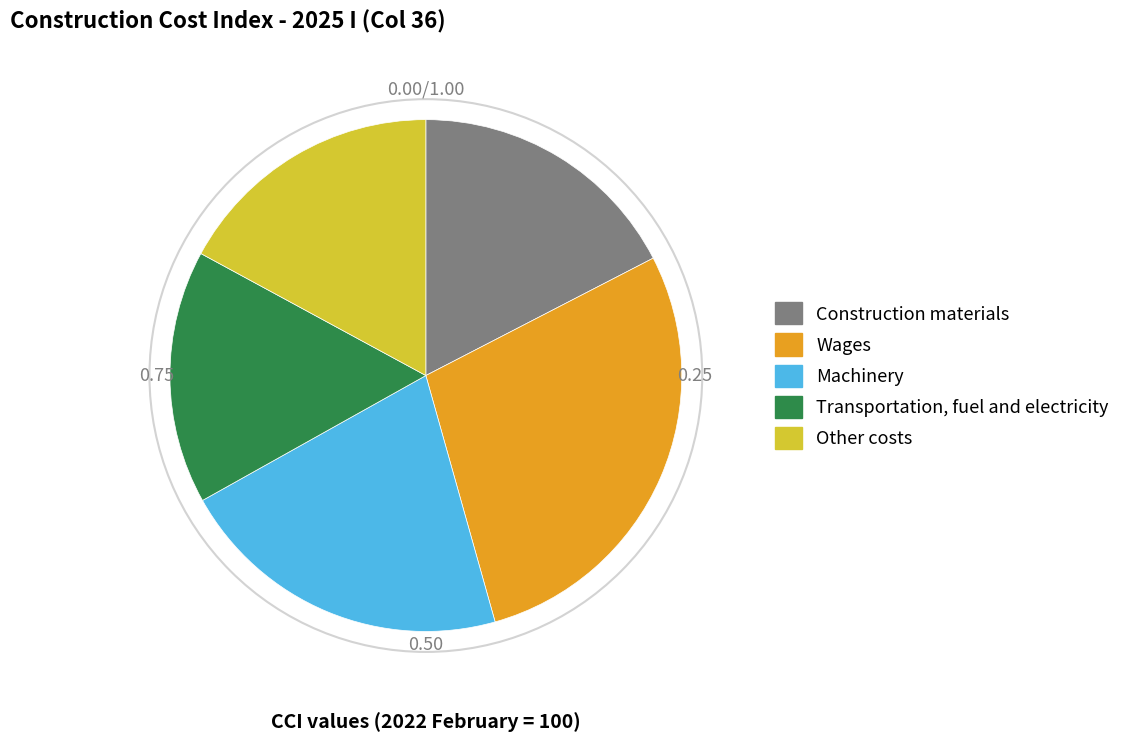

Which has a higher value, Machinery or Transportation, fuel and electricity?

Machinery